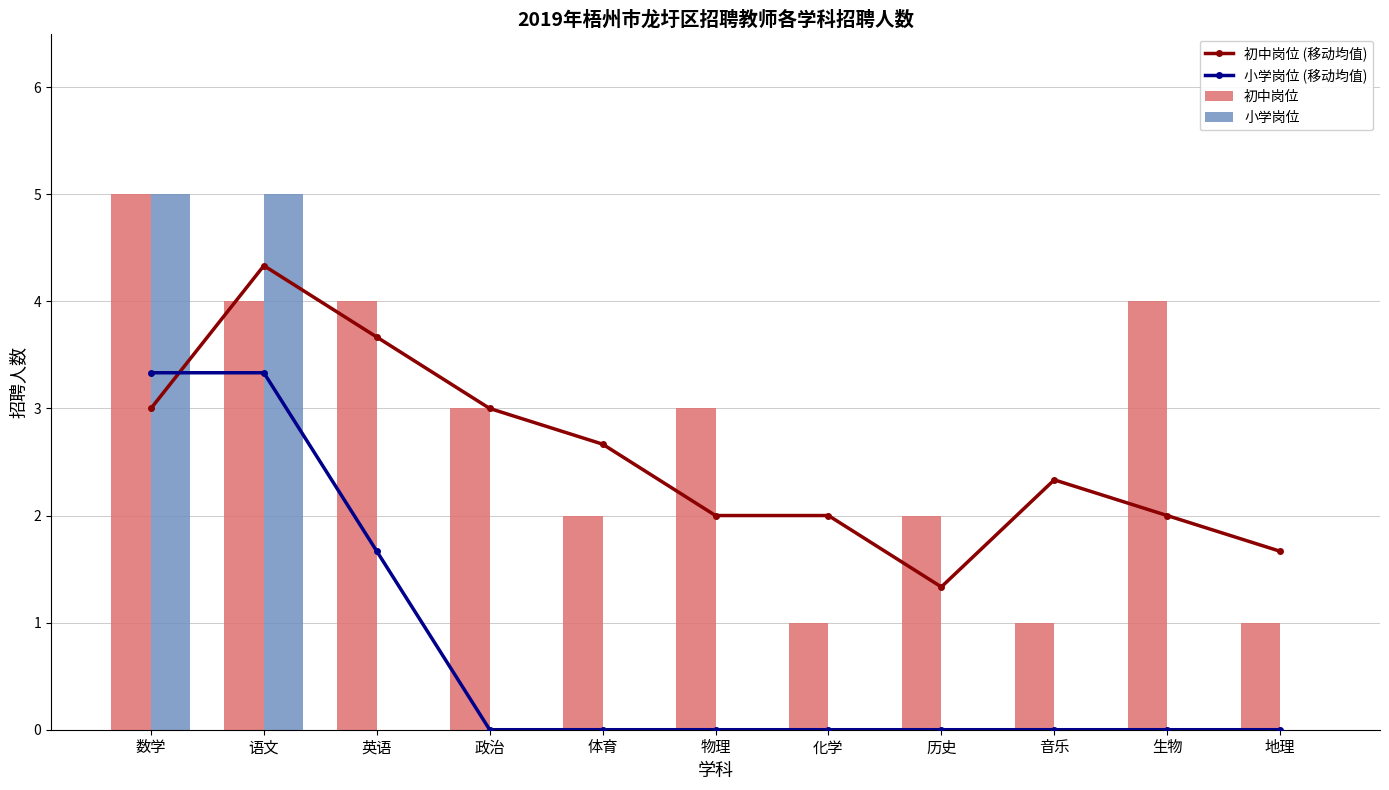

Reading right to left, extract all data points from this chart.

初中岗位 (移动均值): 1.7	2.0	2.3	1.3	2.0	2.0	2.7	3.0	3.7	4.3	3.0
小学岗位 (移动均值): 0.0	0.0	0.0	0.0	0.0	0.0	0.0	0.0	1.7	3.3	3.3
初中岗位: 1.0	4.0	1.0	2.0	1.0	3.0	2.0	3.0	4.0	4.0	5.0
小学岗位: 0.0	0.0	0.0	0.0	0.0	0.0	0.0	0.0	0.0	5.0	5.0